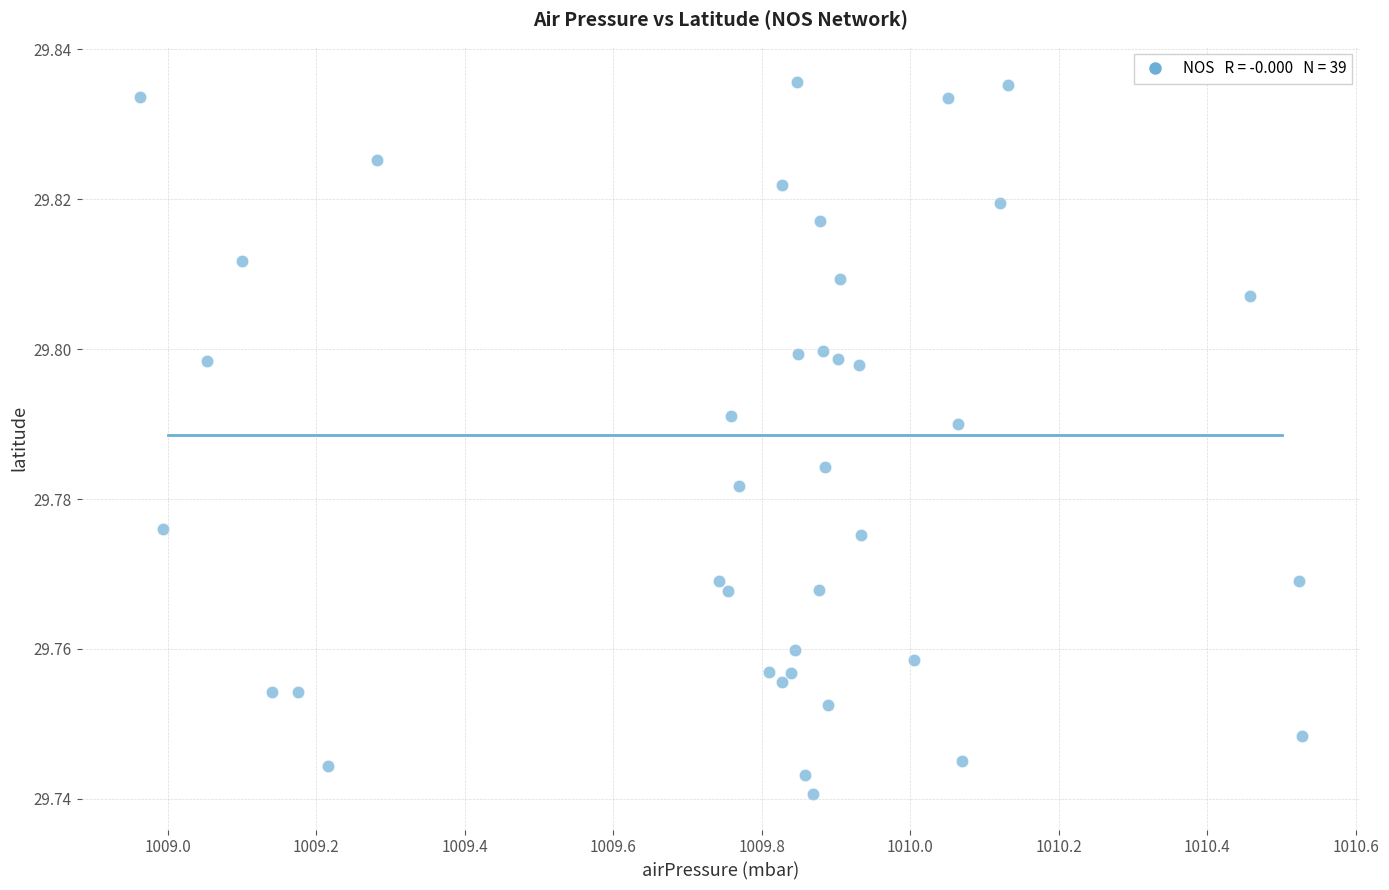

What is the range of X values (max minus min)?

1.6